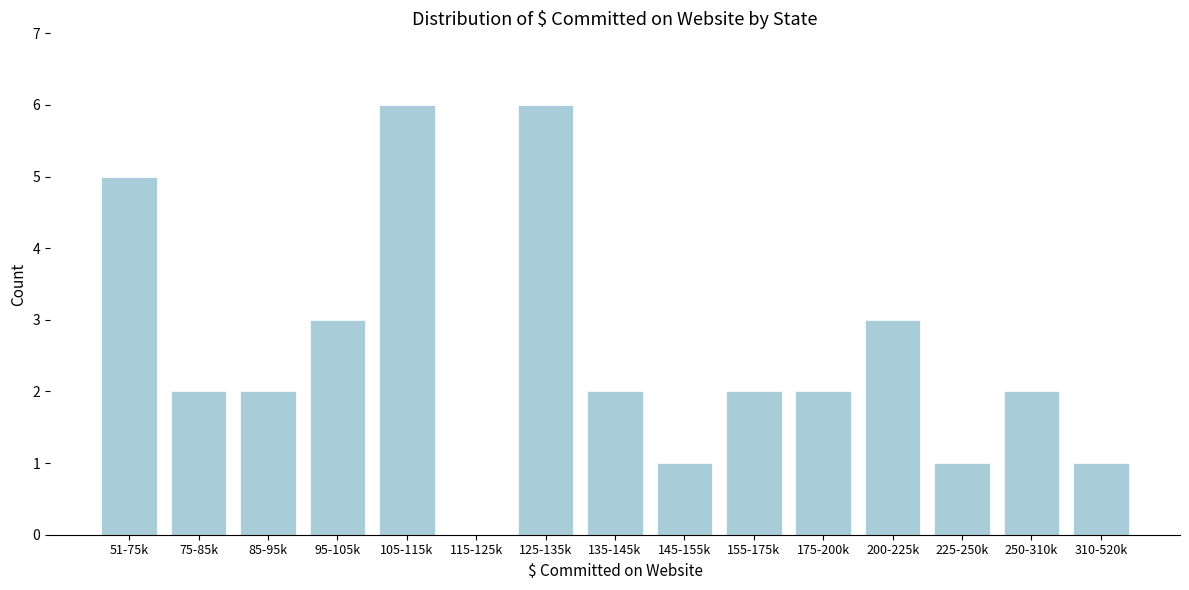

Reading right to left, list all the values displayed in this chart.

310-520k=1	250-310k=2	225-250k=1	200-225k=3	175-200k=2	155-175k=2	145-155k=1	135-145k=2	125-135k=6	115-125k=0	105-115k=6	95-105k=3	85-95k=2	75-85k=2	51-75k=5